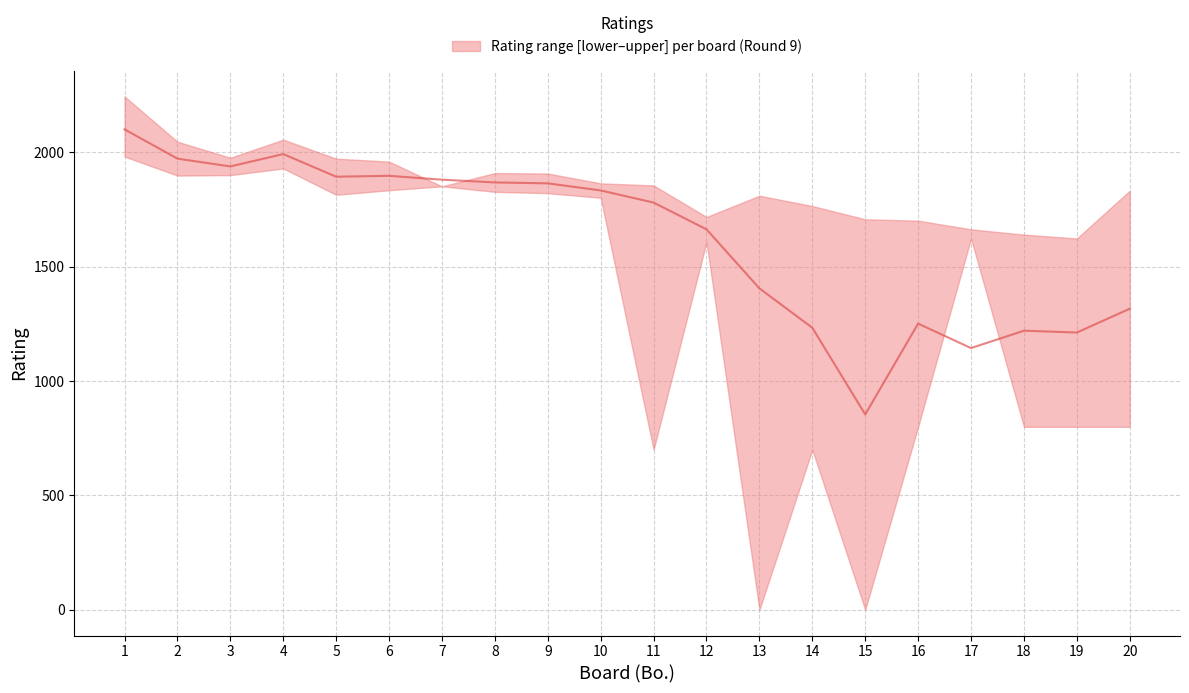

What is the value of the 1st point from the left?

2100